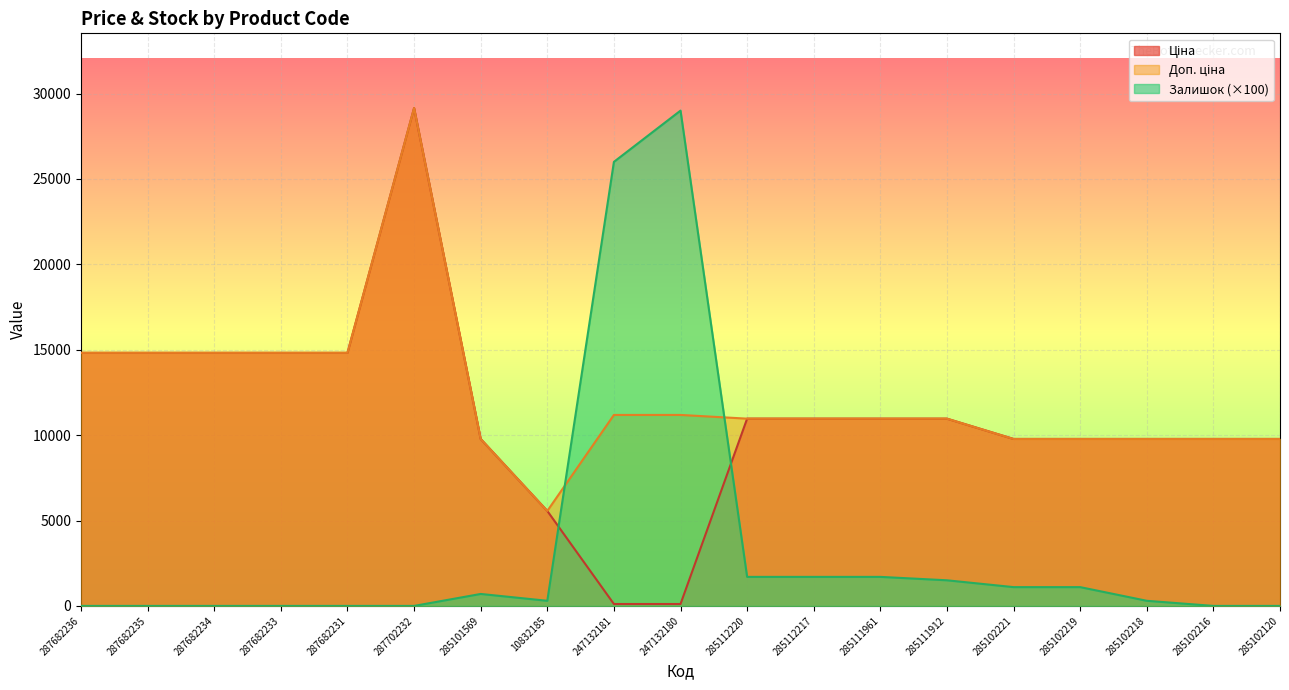

What is the sum of all Залишок values?

65100.0